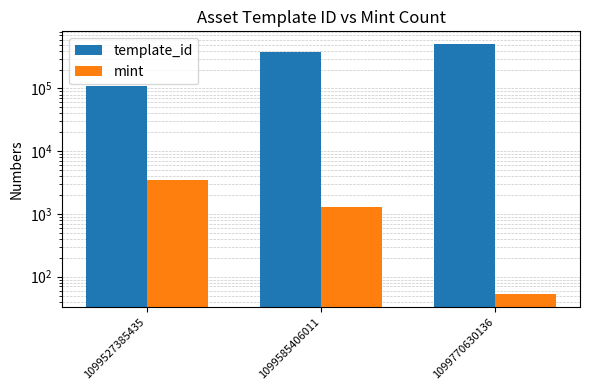

What is the difference between the highest and lowest values at 1099585406011?

377491